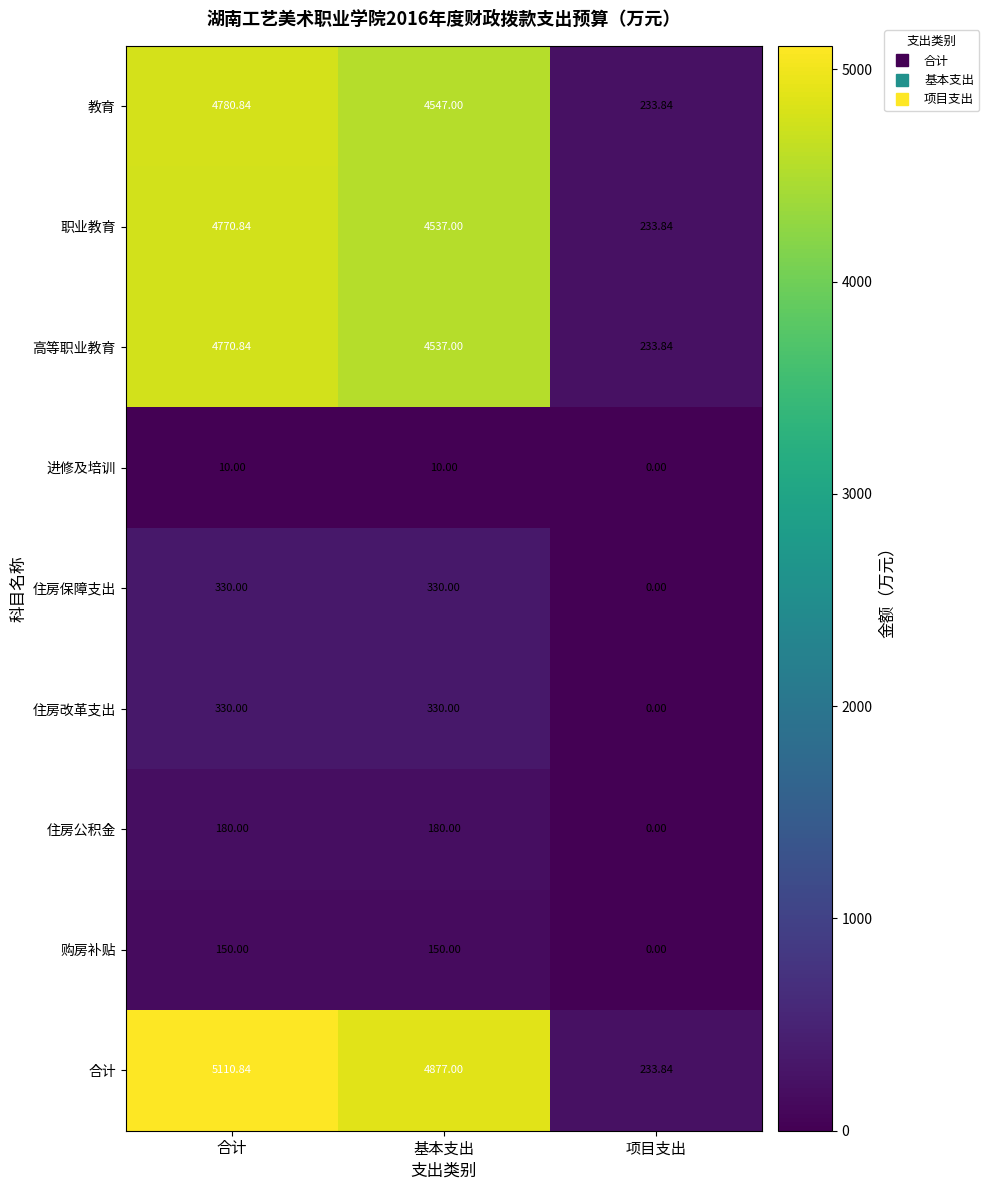

Which series has the widest spread of values?

合计